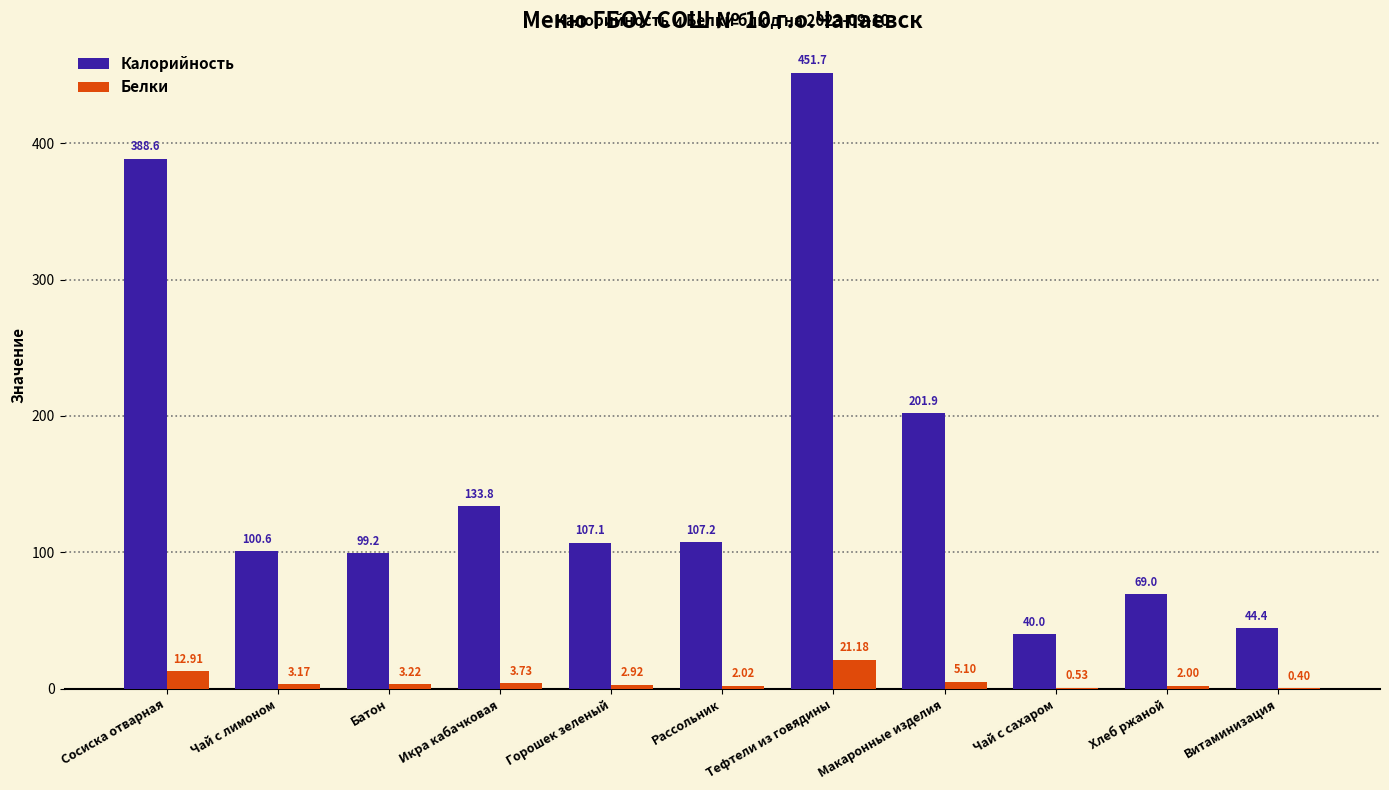

At which label does Калорийность first exceed 107?

Сосиска отварная